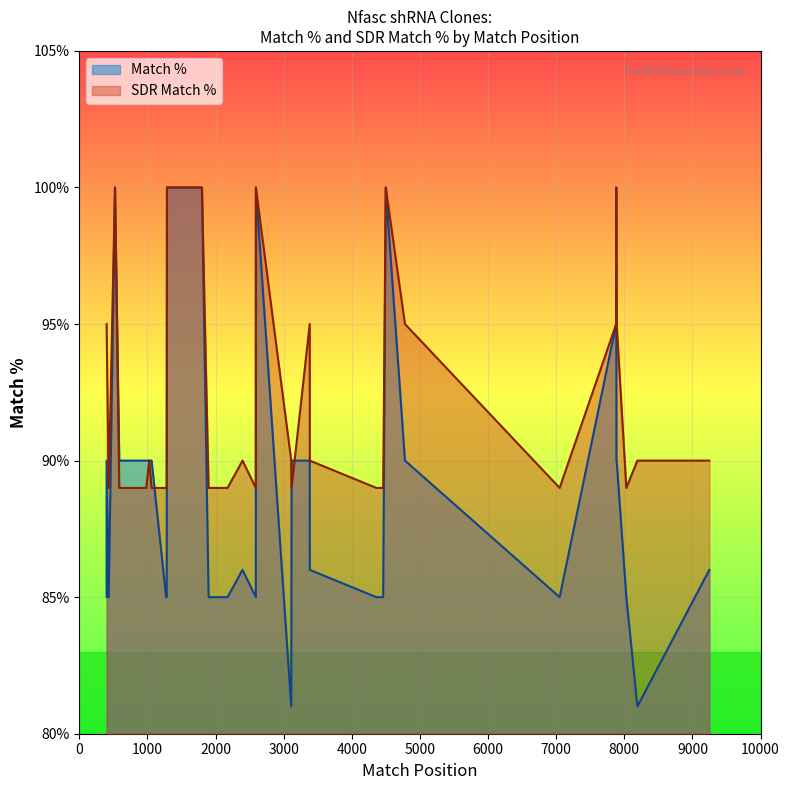

What is the average value of the SDR Match % series?

92